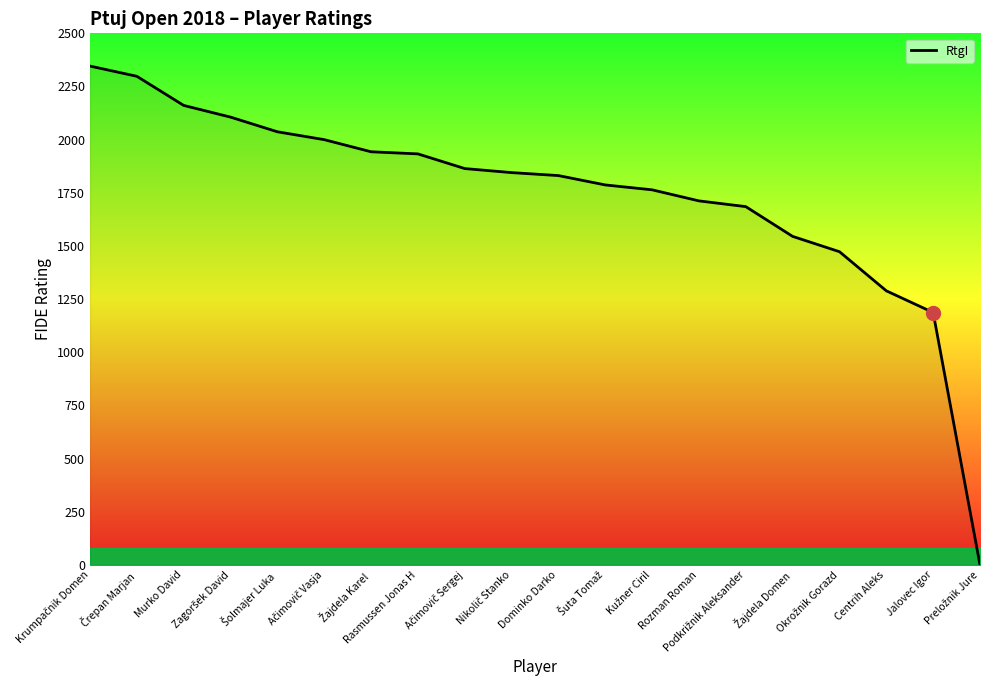

What is the sum of the values at Centrih Aleks and Murko David?

3450